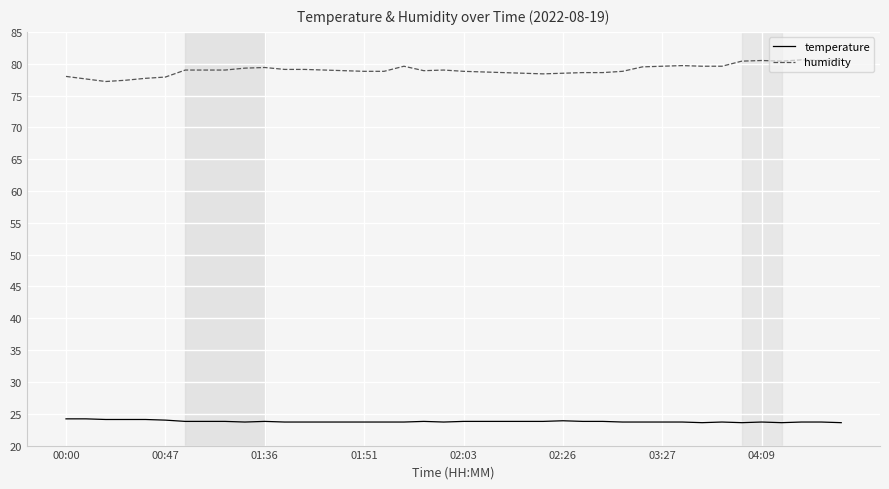

List the series in order of their peak value, lowest first.

temperature, humidity